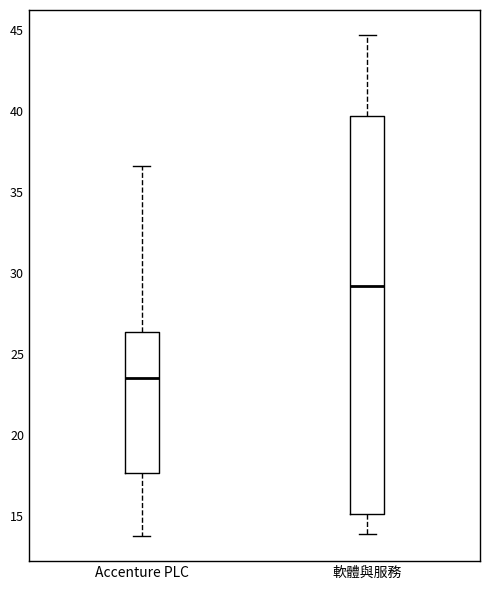

Which box has the highest median line?

軟體與服務